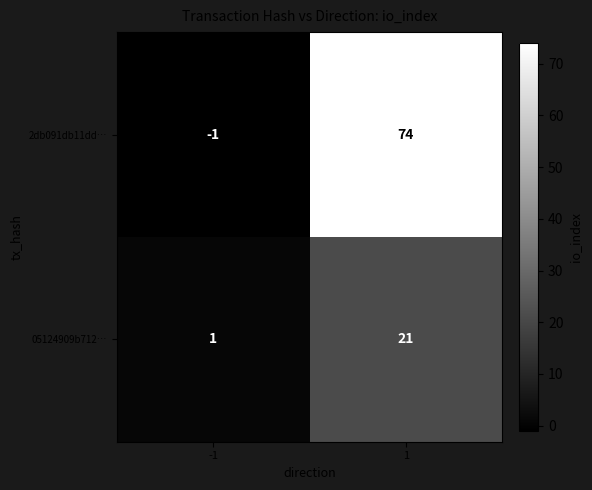

Read the 05124909b712… value at 1, to the nearest 5.

20